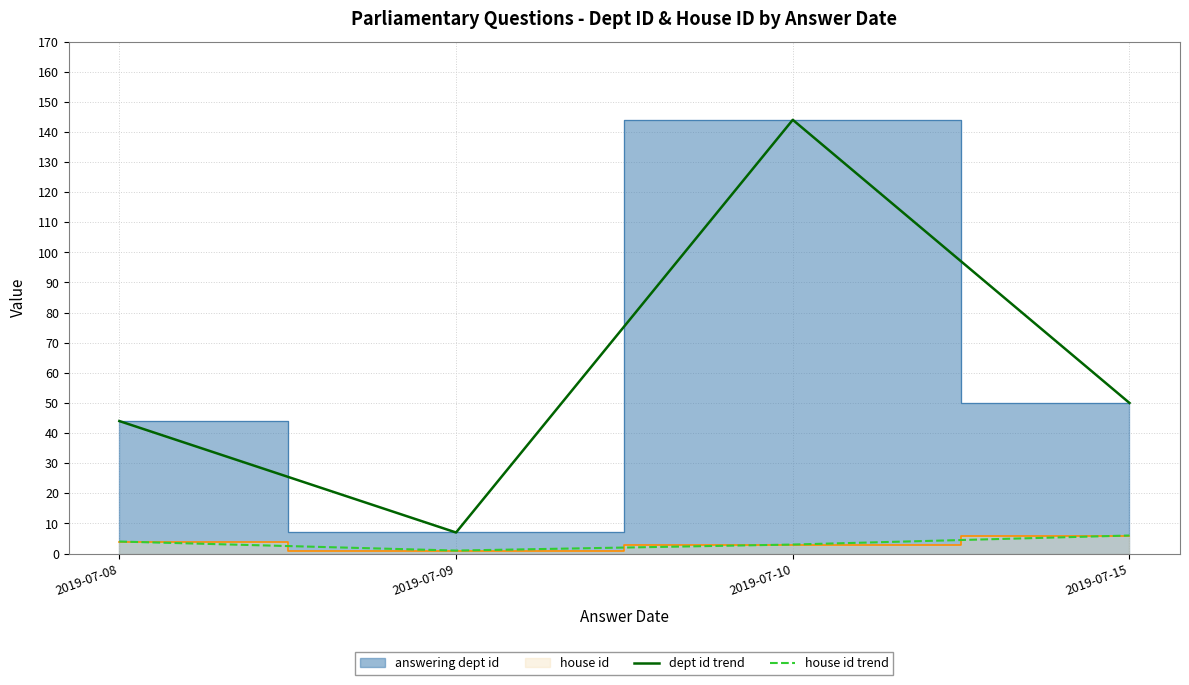

List the labels in order of dept id trend value, smallest first.

2019-07-09, 2019-07-08, 2019-07-15, 2019-07-10